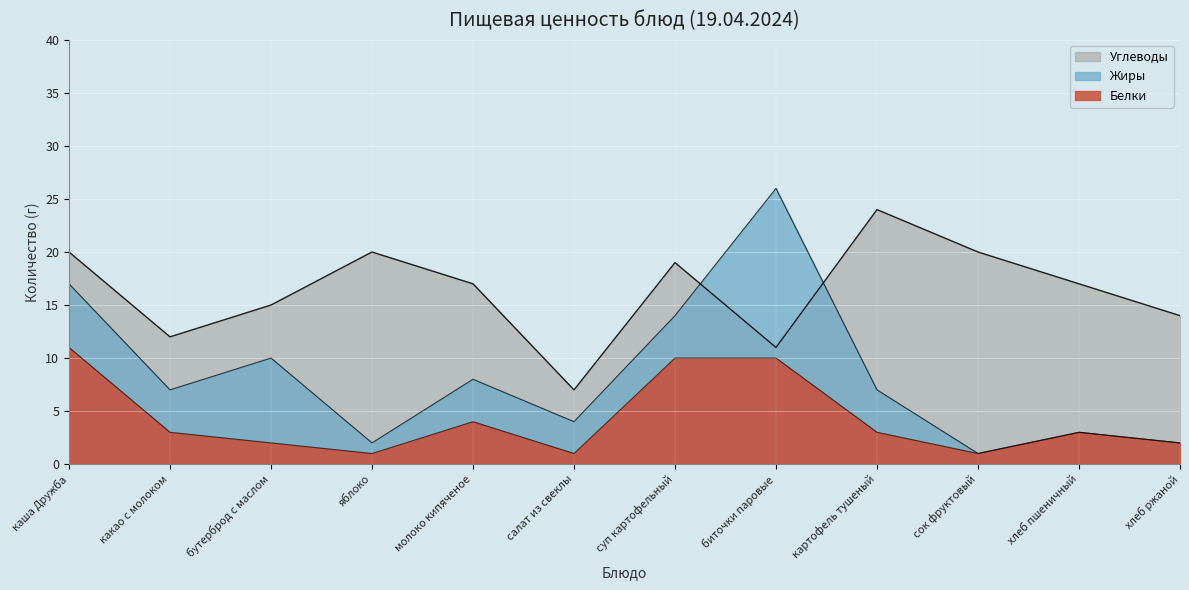

At which label does Углеводы reach its peak?

картофель тушеный